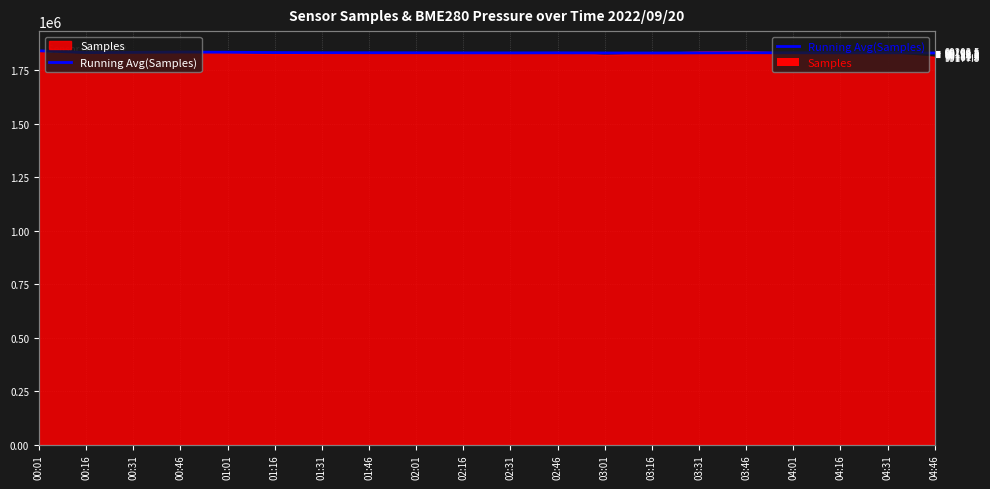

Rank the categories by value from lowest to highest.

04:46, 03:16, 03:01, 03:31, 02:31, 02:16, 02:46, 04:31, 04:16, 04:01, 02:01, 03:46, 01:46, 01:31, 01:16, 00:16, 00:31, 01:01, 00:46, 00:01